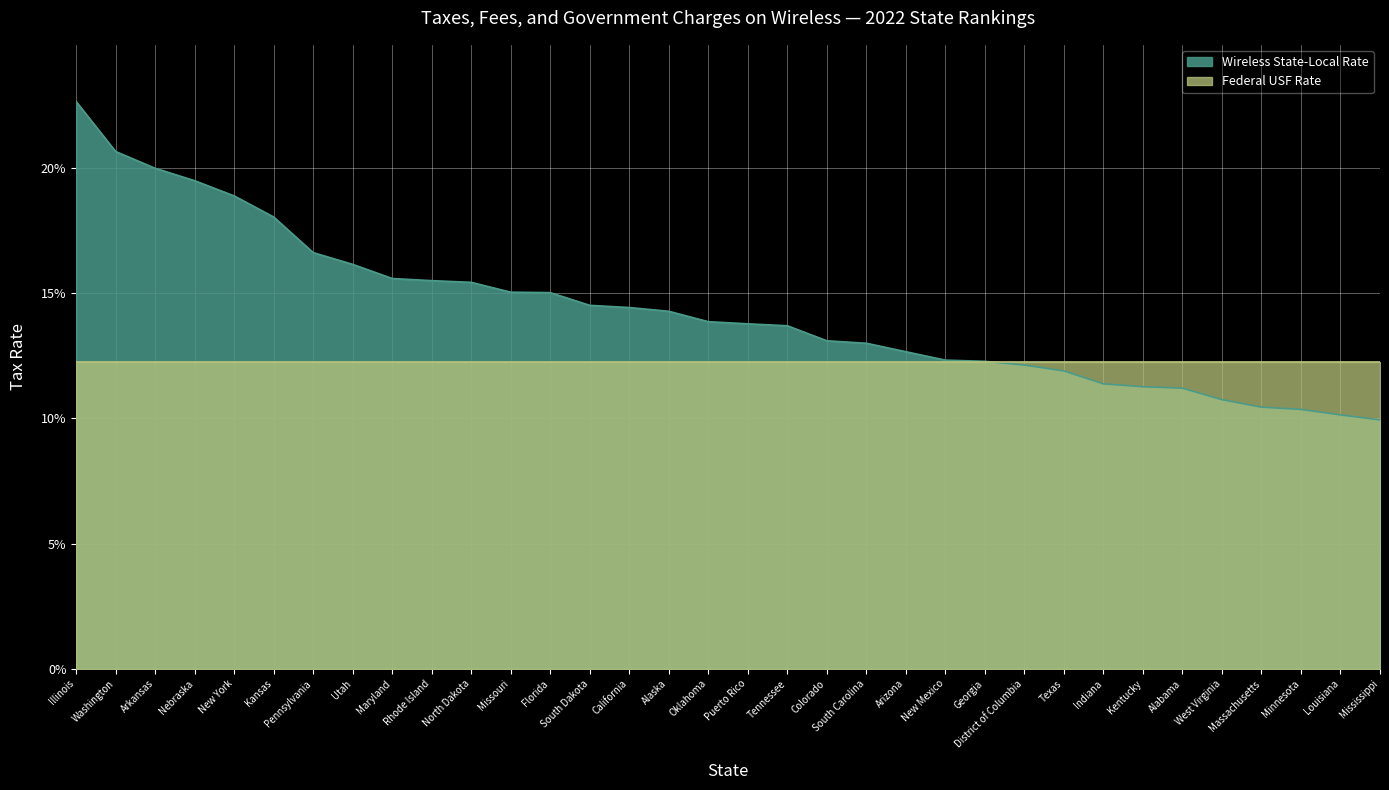

Between California and Arkansas, which is larger?

Arkansas